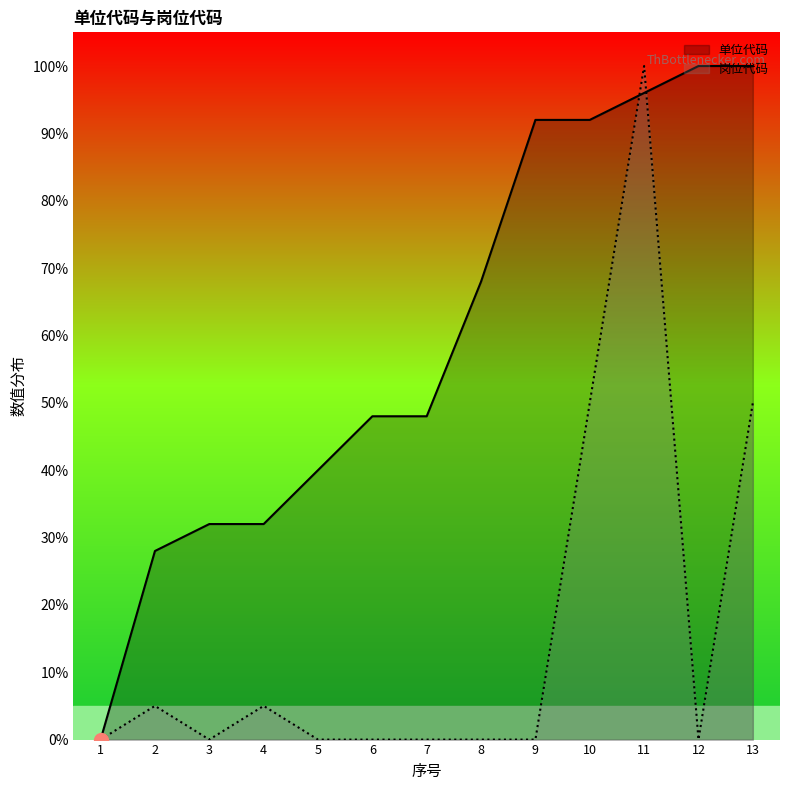

Which series ends up on top after the final intersection of 单位代码 and 岗位代码?

单位代码